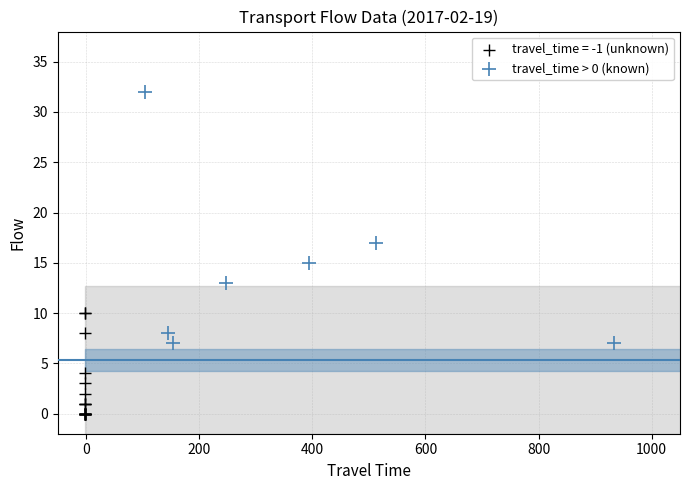

Which series reaches the maximum Y coordinate?

travel_time > 0 (known)